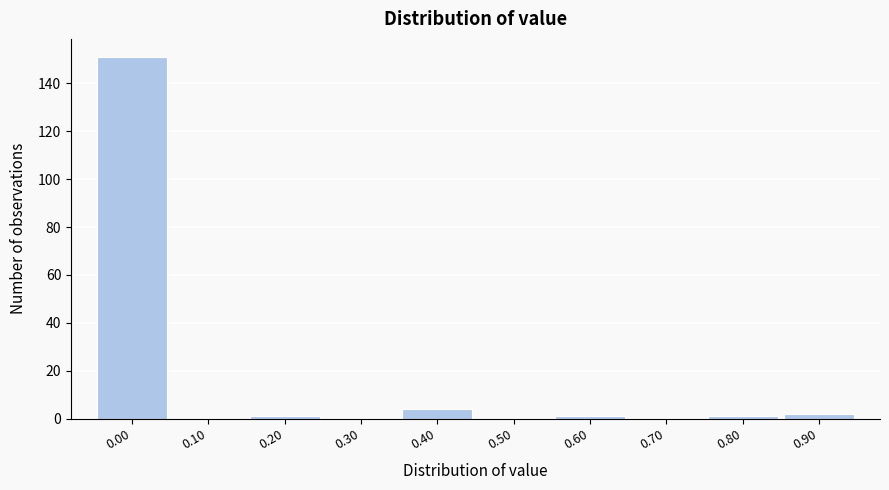

Reading left to right, transcribe all the data shown in this chart.

0.00=151	0.10=0	0.20=1	0.30=0	0.40=4	0.50=0	0.60=1	0.70=0	0.80=1	0.90=2